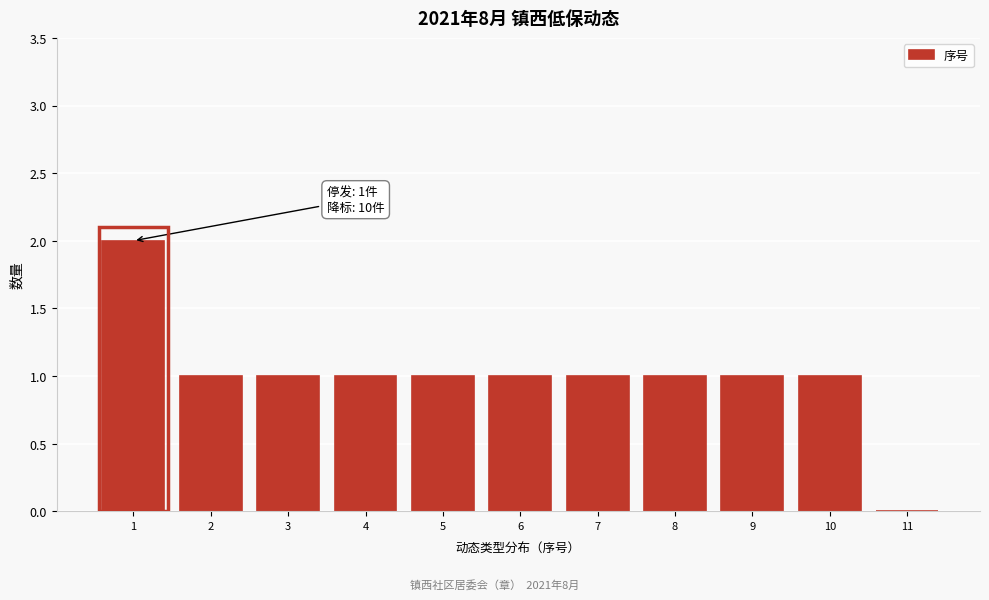

Reading left to right, list all the values displayed in this chart.

1=2	2=1	3=1	4=1	5=1	6=1	7=1	8=1	9=1	10=1	11=0